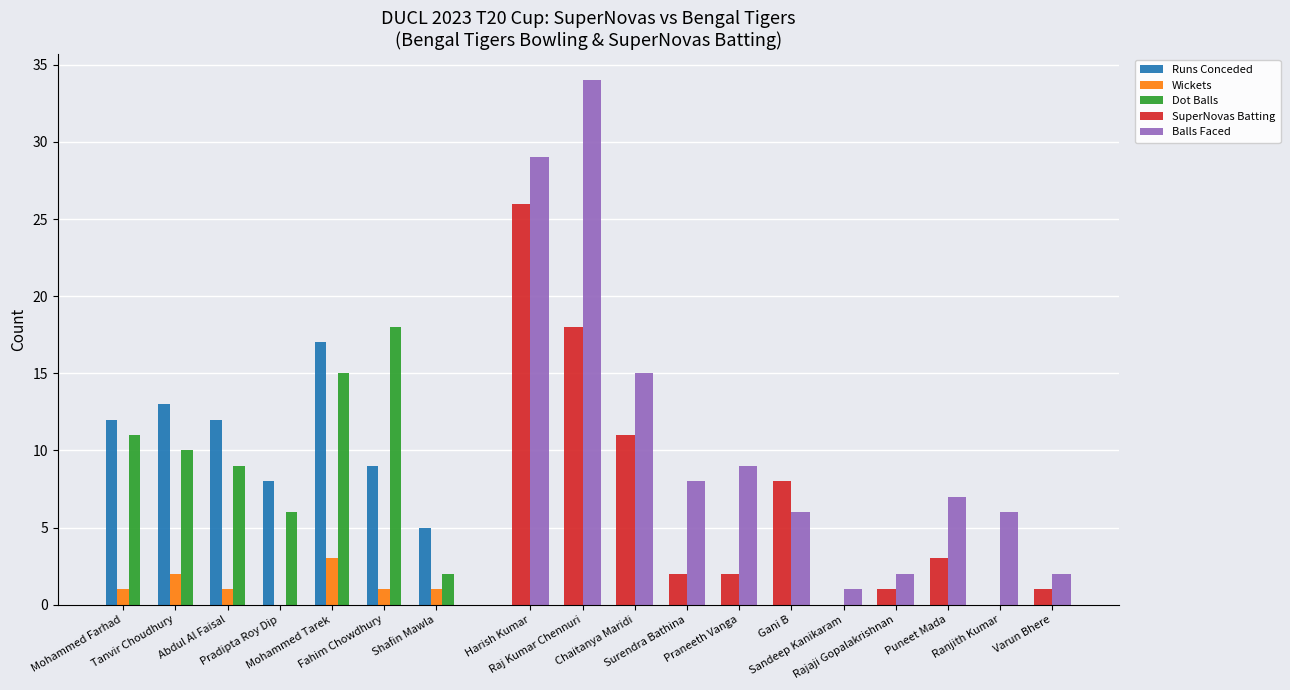

At how many categories does at least one series exceed 30?

1